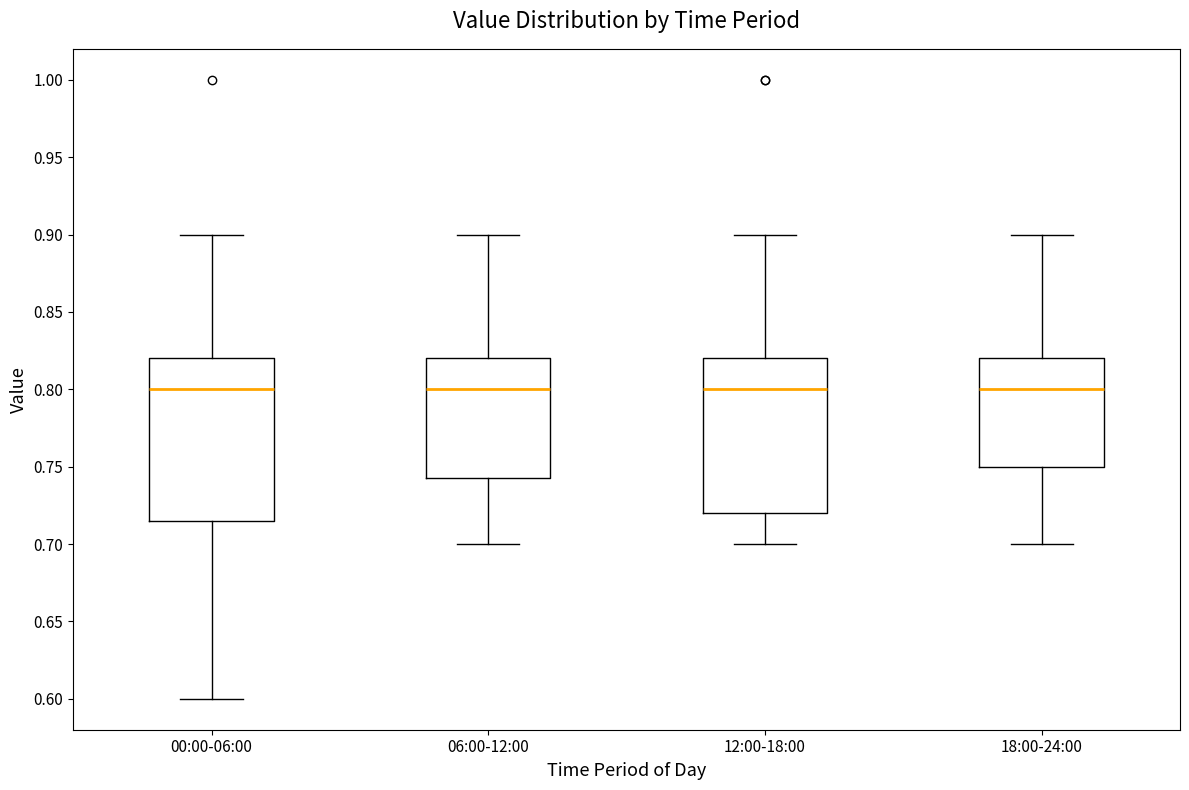

Reading left to right, transcribe this box plot: for each box, give where its median line is, the range the box spans, and where its two whiskers end, as read against the y-axis. The values are not printed on the chart, so give them approximately, as read against the axis.

00:00-06:00: median 0.800, box 0.715 to 0.820, whiskers 0.600 to 0.900
06:00-12:00: median 0.800, box 0.745 to 0.820, whiskers 0.700 to 0.900
12:00-18:00: median 0.800, box 0.720 to 0.820, whiskers 0.700 to 0.900
18:00-24:00: median 0.800, box 0.750 to 0.820, whiskers 0.700 to 0.900